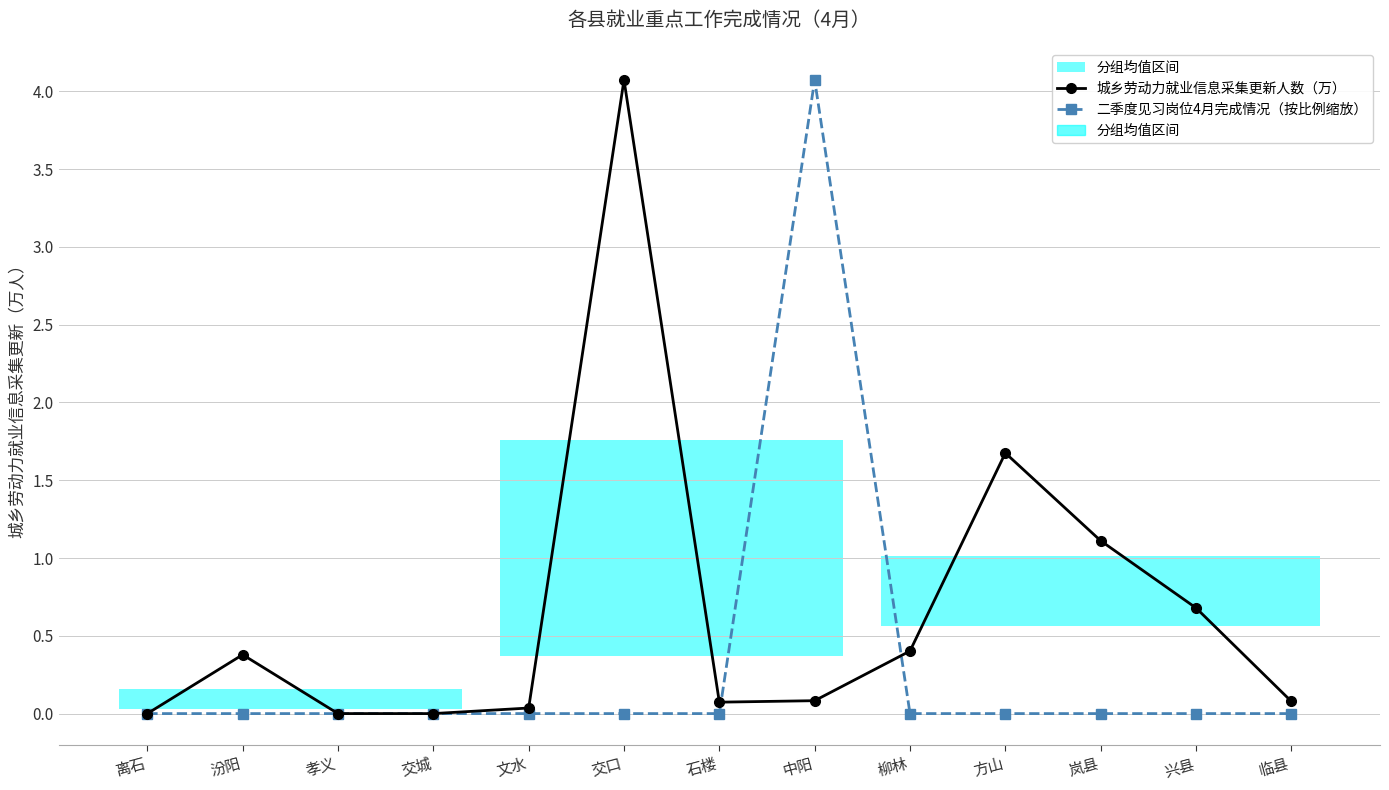

What is the difference between the maximum and minimum values in the 二季度见习岗位4月完成情况（按比例缩放） series?

4.1